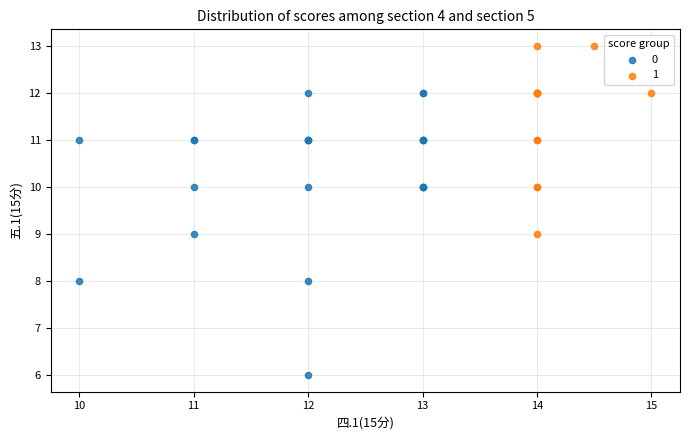

What are all the series names shown in the legend?

0, 1